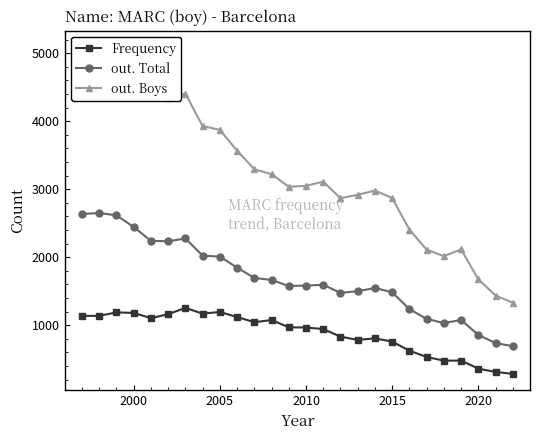

True or false: out. Boys has more than 2 interior local peaks.

True